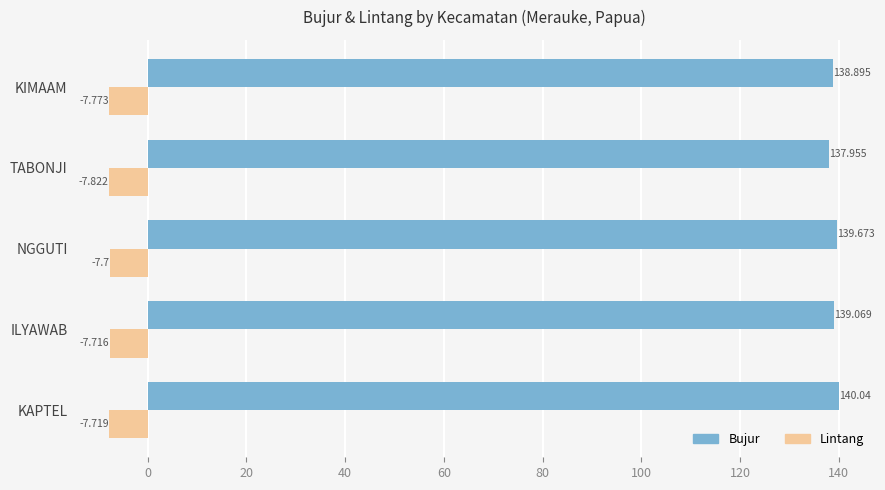

Where is Bujur nearest to the value 138?

TABONJI